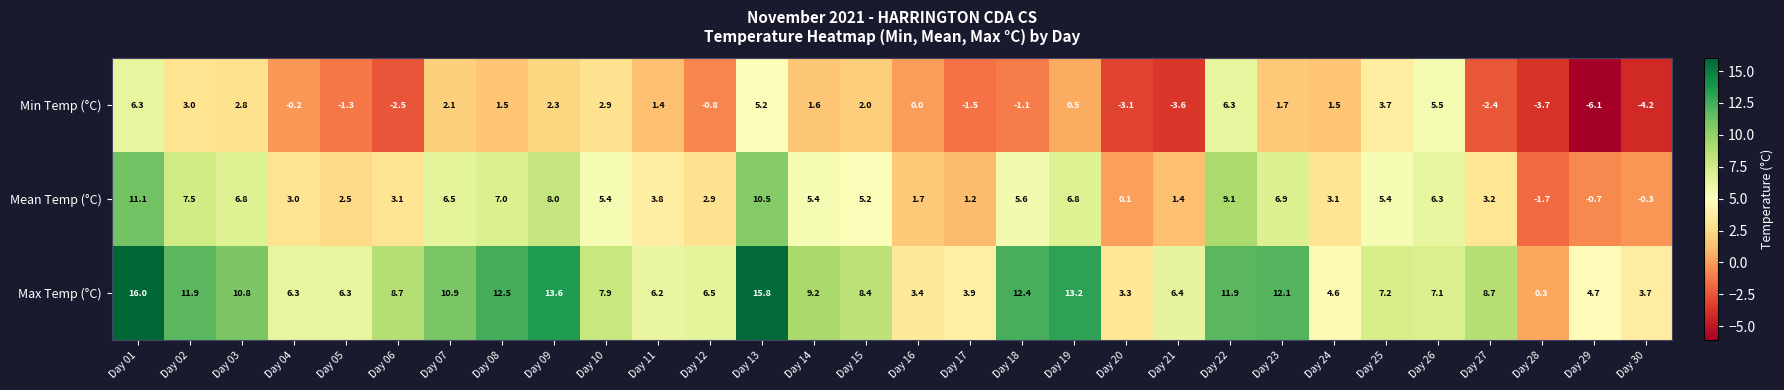

At how many categories does at least one series exceed 12?

7